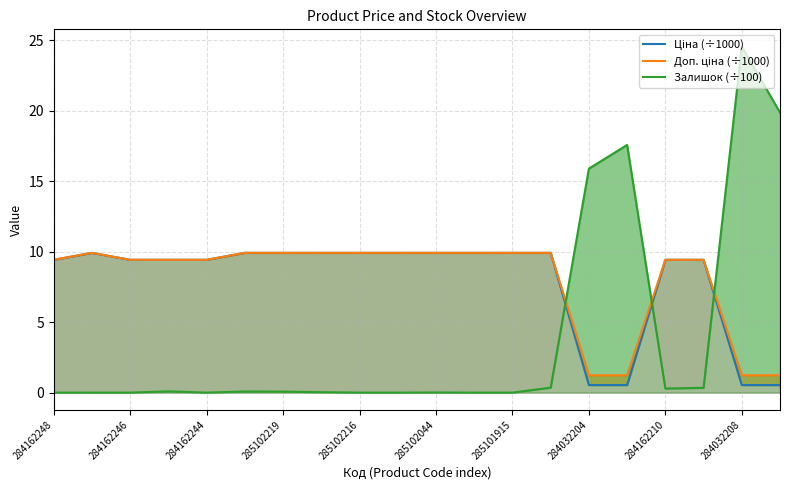

How many intersections are there between Залишок (÷100) and Ціна (÷1000)?

3